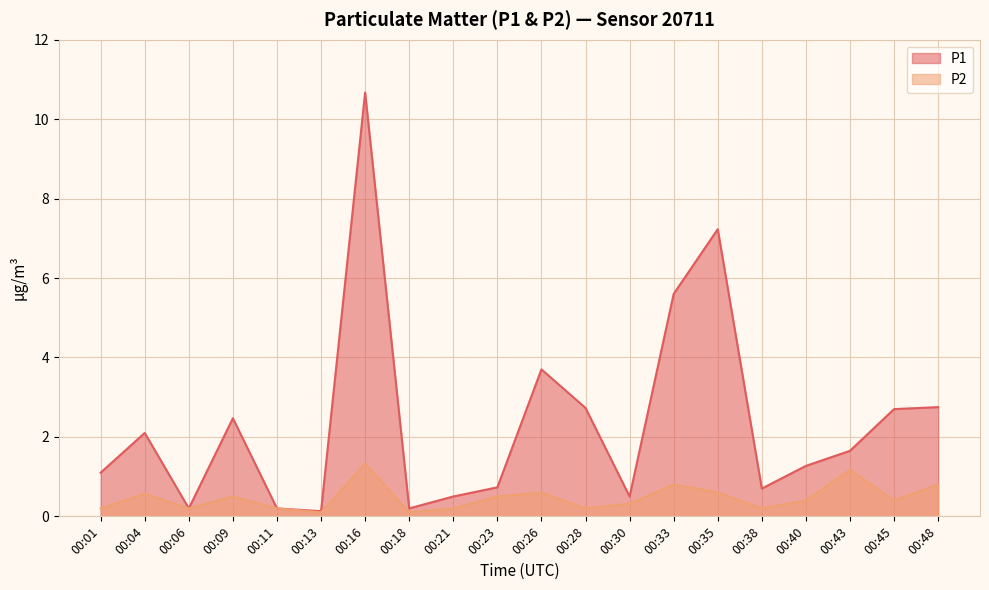

What is the minimum value for P1?

0.1